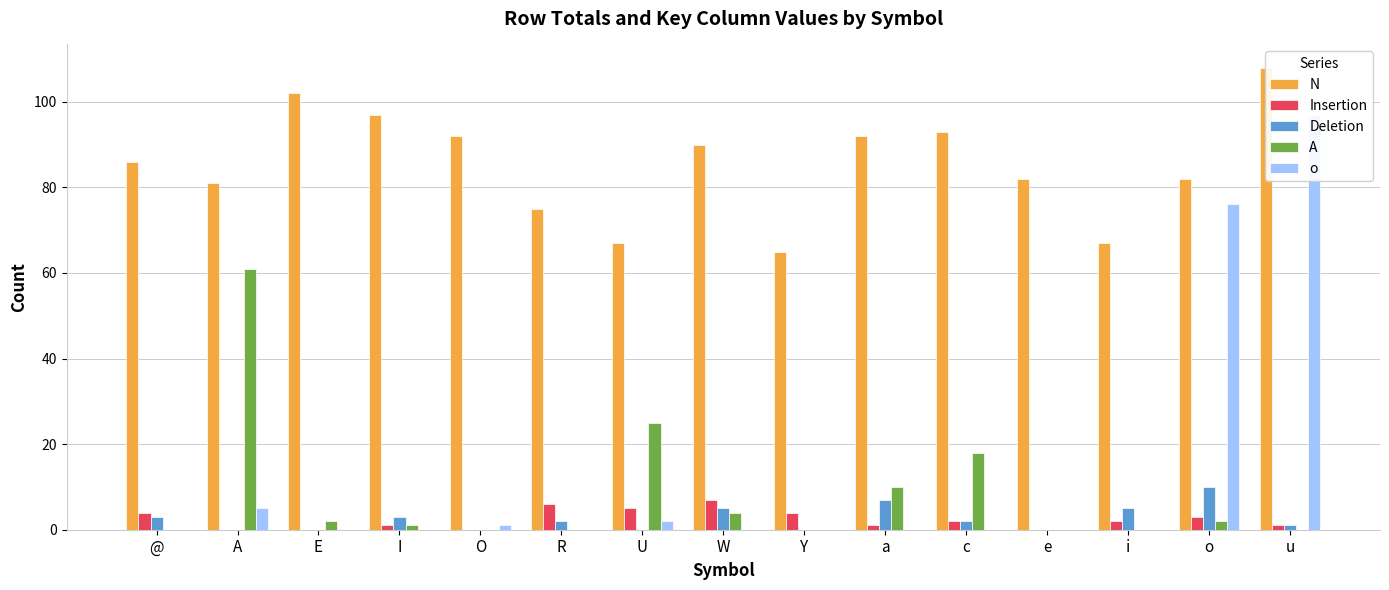

What are all the series names shown in the legend?

N, Insertion, Deletion, A, o